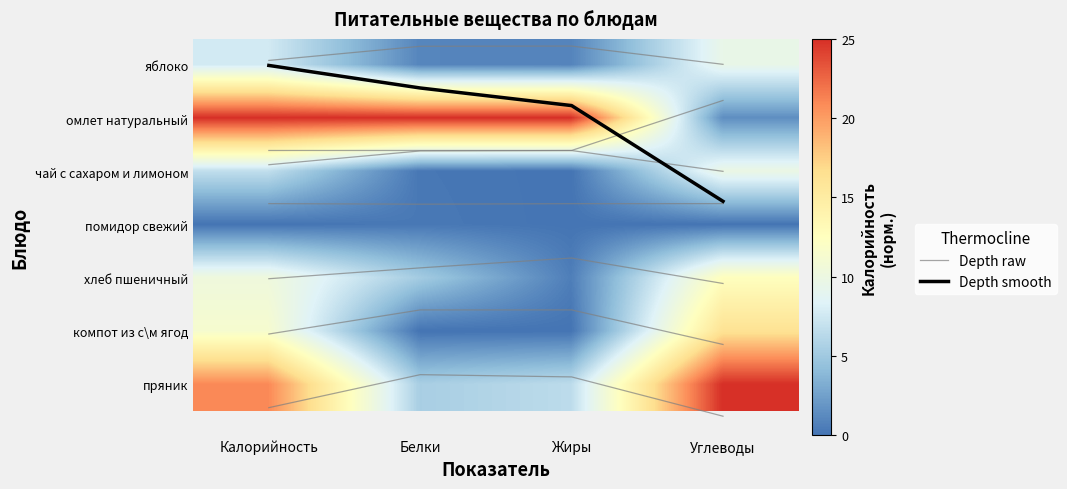

At which category is the sum across all series the highest?

Калорийность